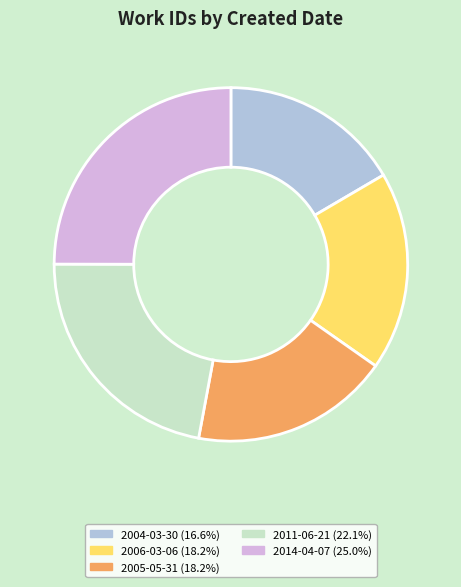

Between 2006-03-06 and 2004-03-30, which is larger?

2006-03-06